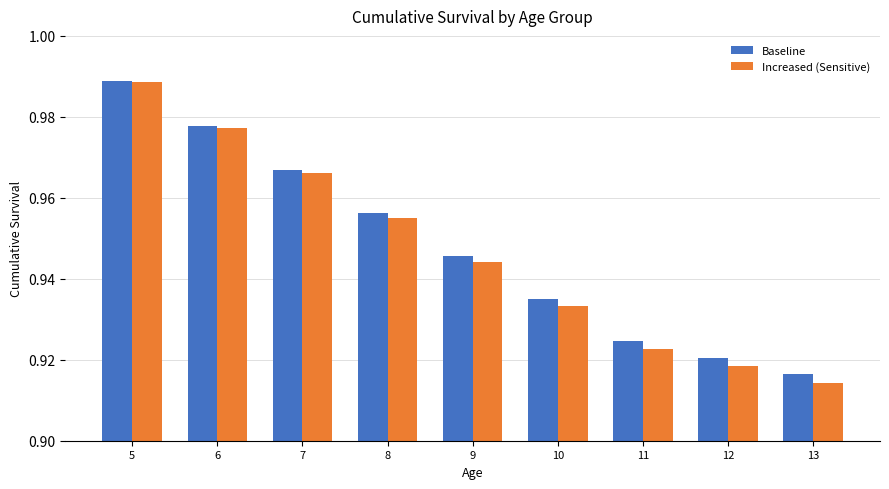

Which category has the highest value across all series?

5